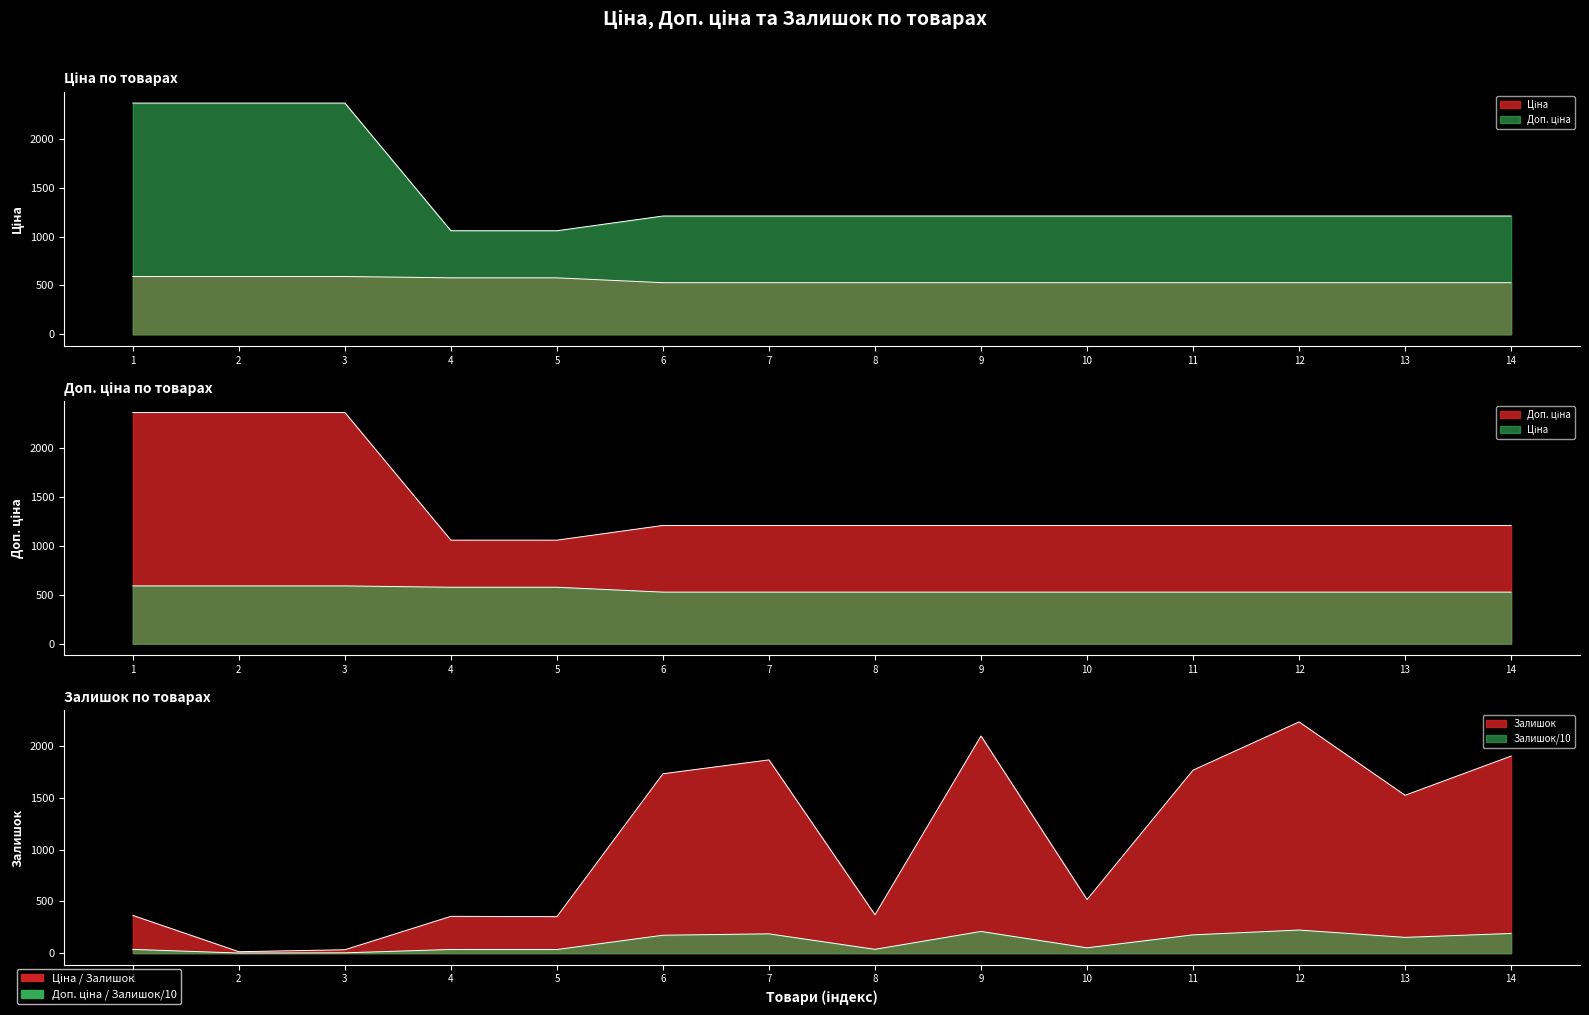

How many data points in Залишок are above 1526?

6